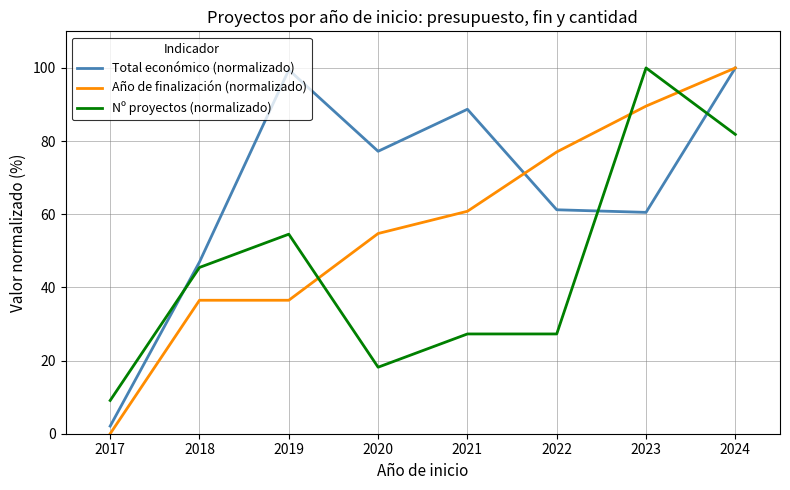

What is the spread (max minus min) of values at 2020?

59.0